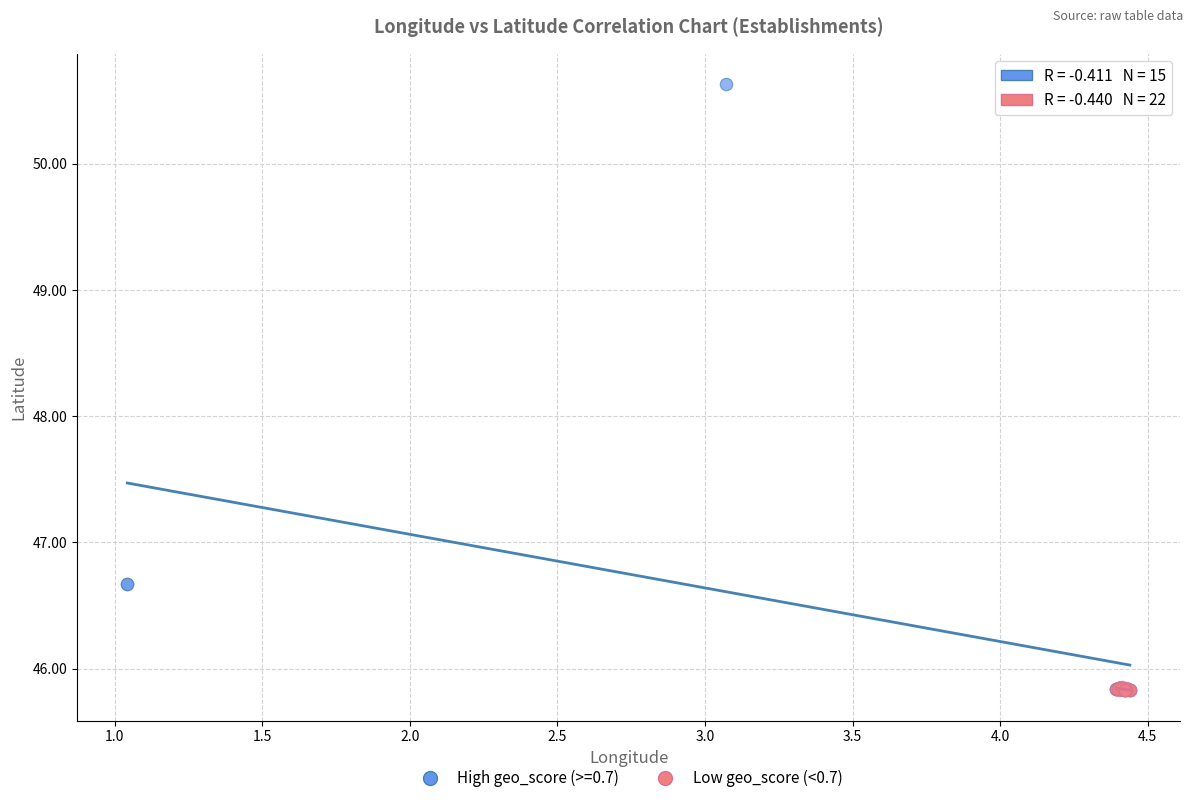

Which series has the widest spread of Y values?

High geo_score (>=0.7)